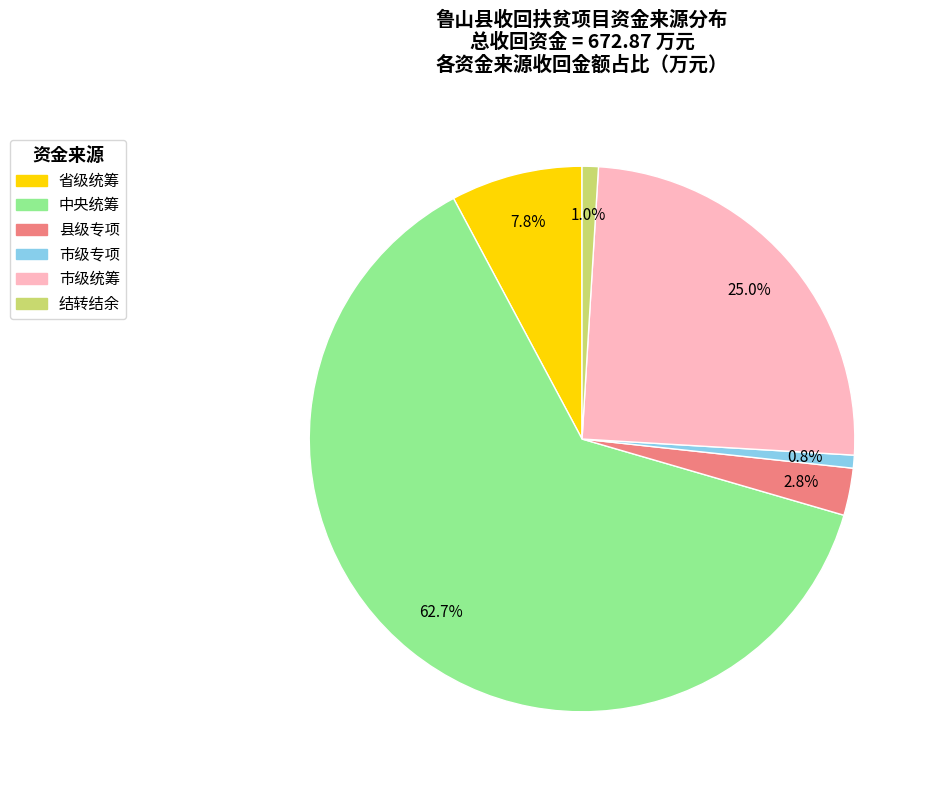

To the nearest percent, what is the difference between the largest and smallest slice percentages?

62%